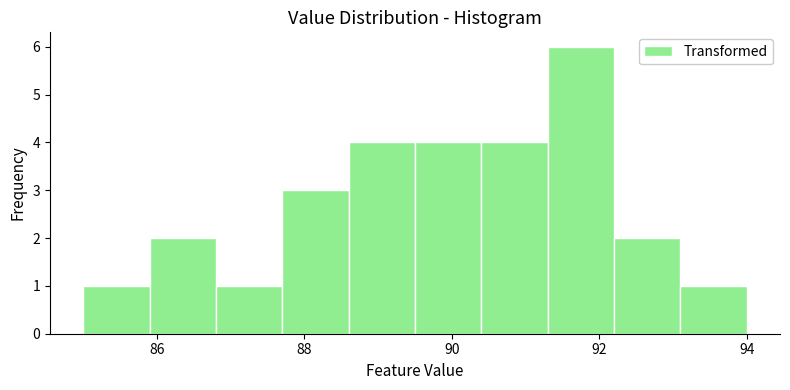

Over which range of the x-axis is the bar tallest?

91.3 to 92.2